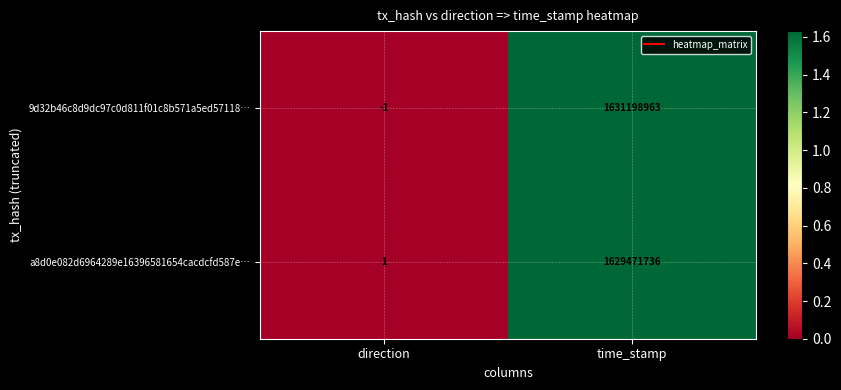

At which category is the sum across all series the highest?

time_stamp